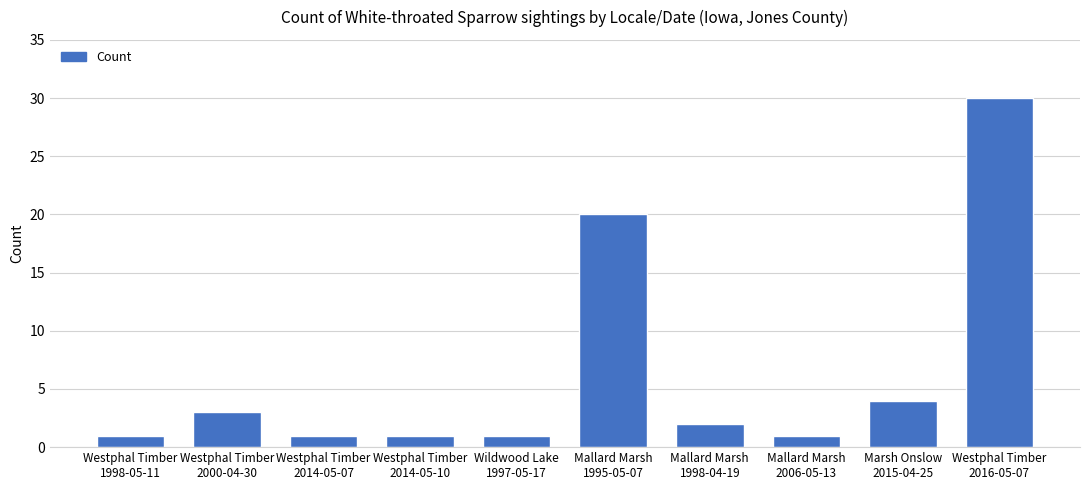

What is the value of the 8th bar from the left?

1